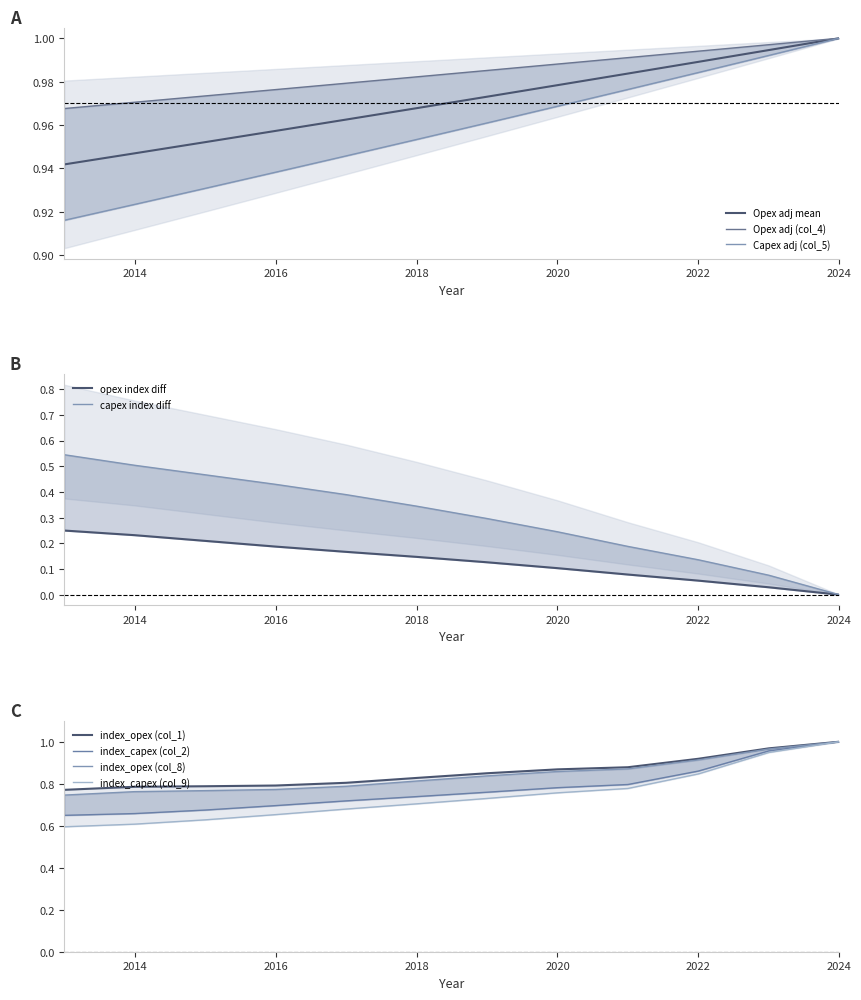

Is it true that Opex adj mean equals 1.8 at 2022?

False